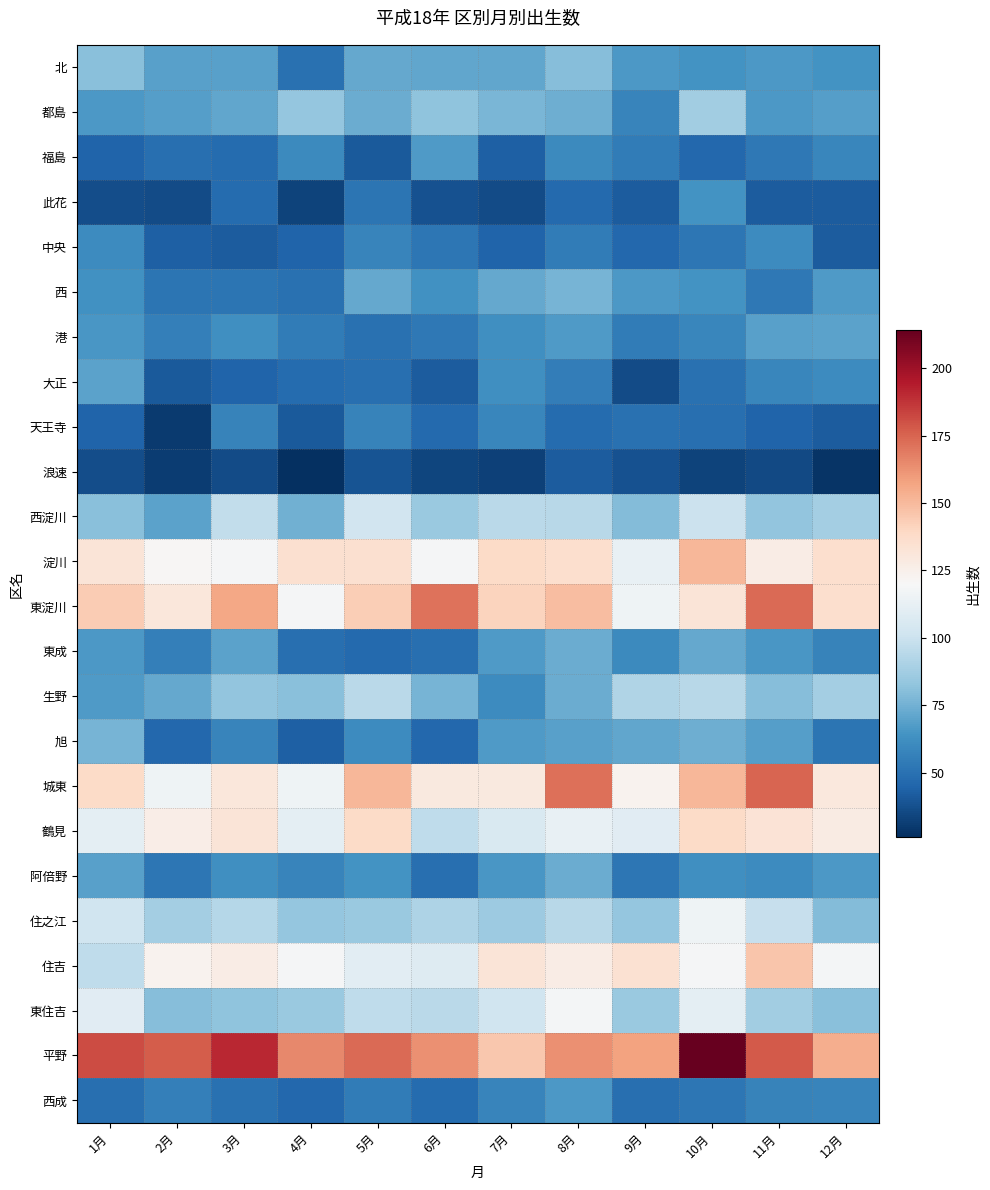

Which label corresponds to the largest value in the chart?

10月